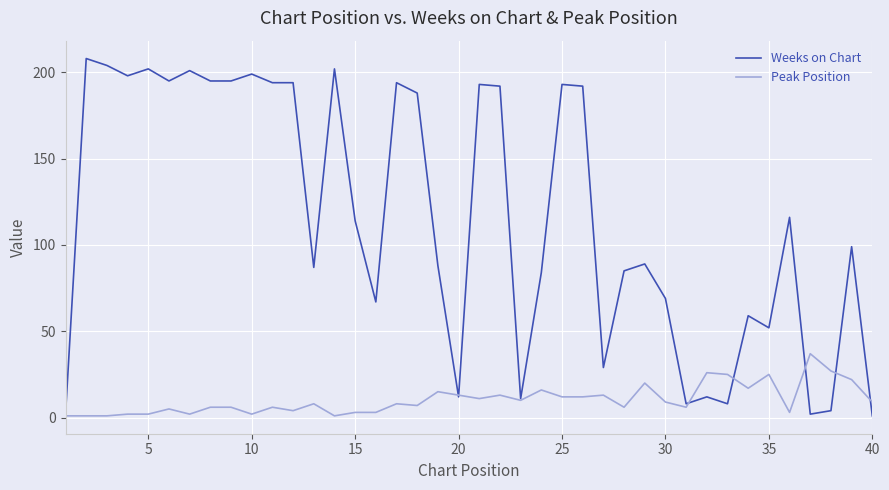

Reading left to right, list all the values displayed in this chart.

Weeks on Chart: 2	208	204	198	202	195	201	195	195	199	194	194	87	202	114	67	194	188	88	12	193	192	11	84	193	192	29	85	89	69	8	12	8	59	52	116	2	4	99	1
Peak Position: 1	1	1	2	2	5	2	6	6	2	6	4	8	1	3	3	8	7	15	13	11	13	10	16	12	12	13	6	20	9	6	26	25	17	25	3	37	27	22	9